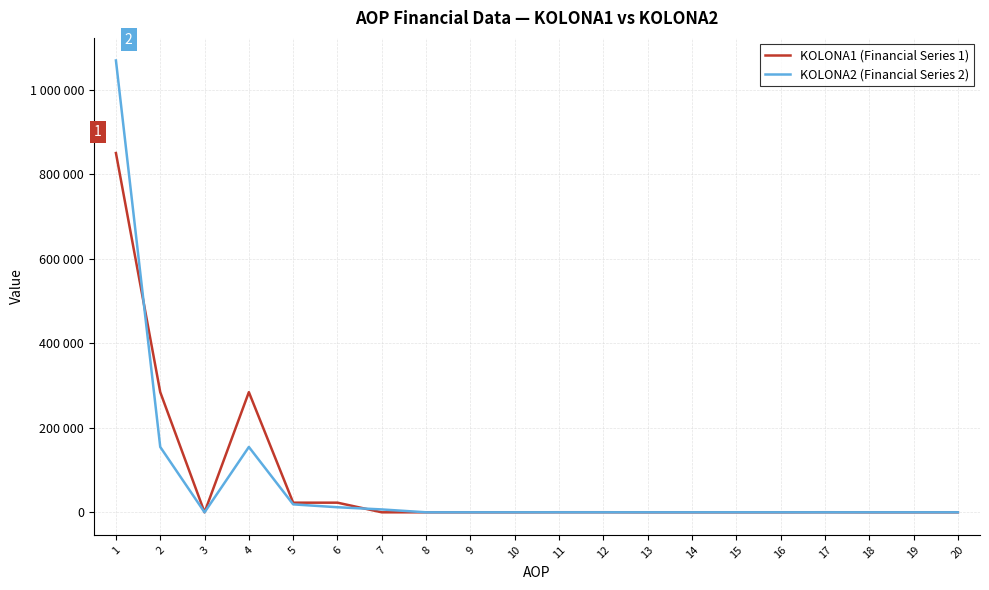

Does the chart have visible grid lines?

Yes